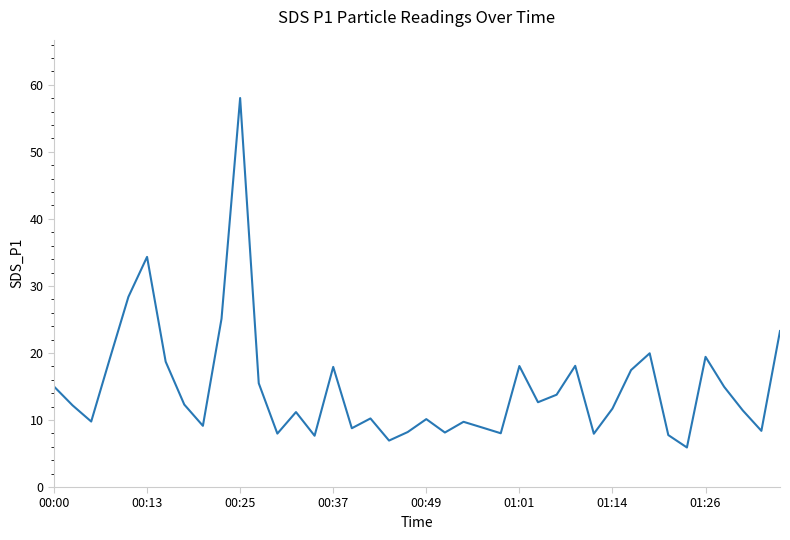

What is the difference between the maximum and minimum values?

52.1